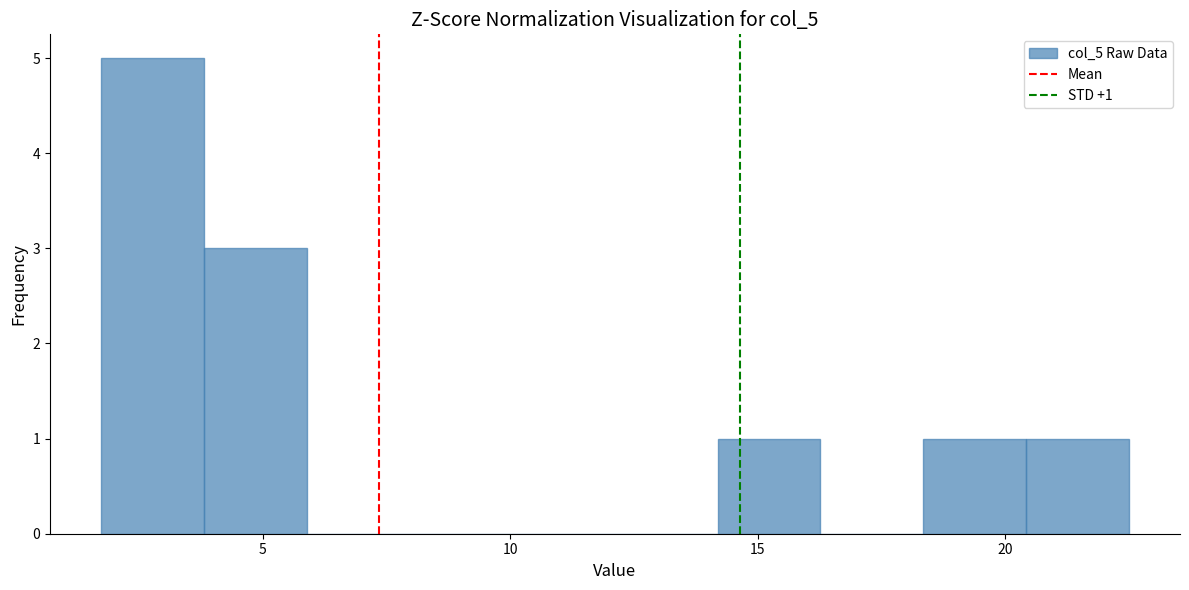

Which range on the x-axis has the tallest bar?

1.5 to 4.0